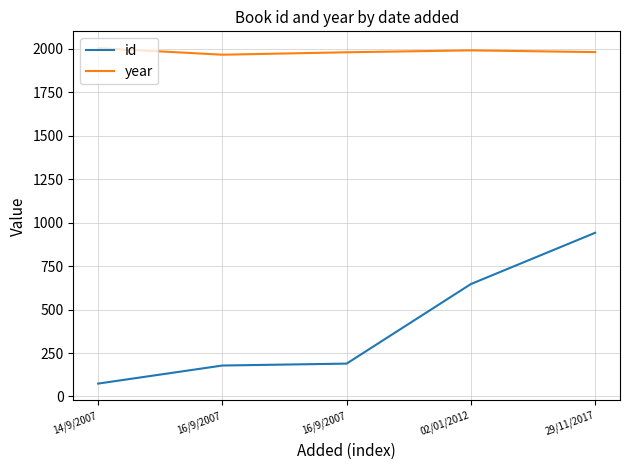

What are all the series names shown in the legend?

id, year